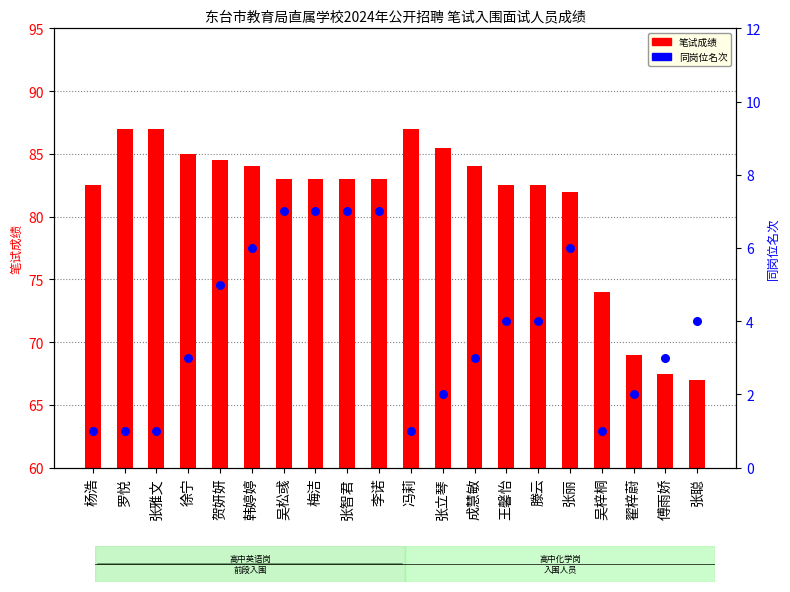

Which series reaches the maximum Y coordinate?

笔试成绩